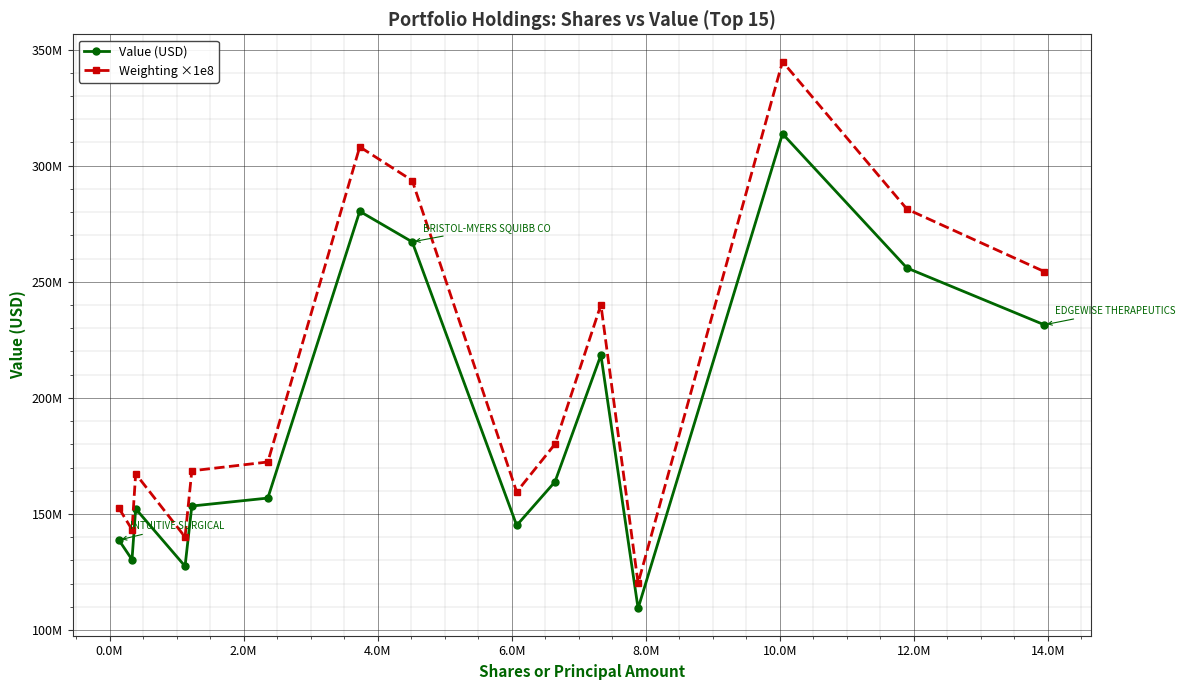

Does the chart have visible grid lines?

Yes